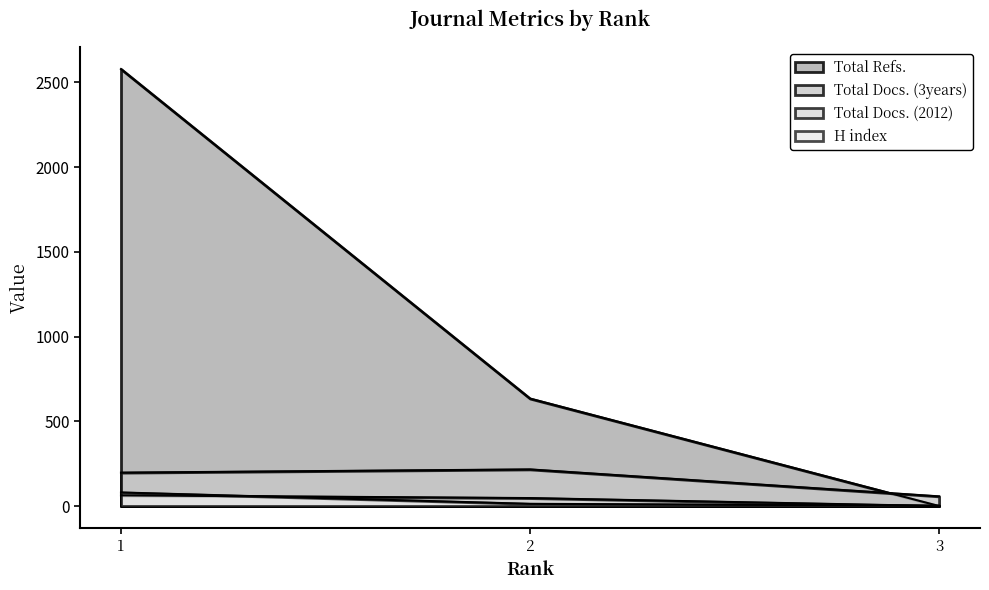

Between 1 and 3, which series saw the biggest shift?

Total Refs.